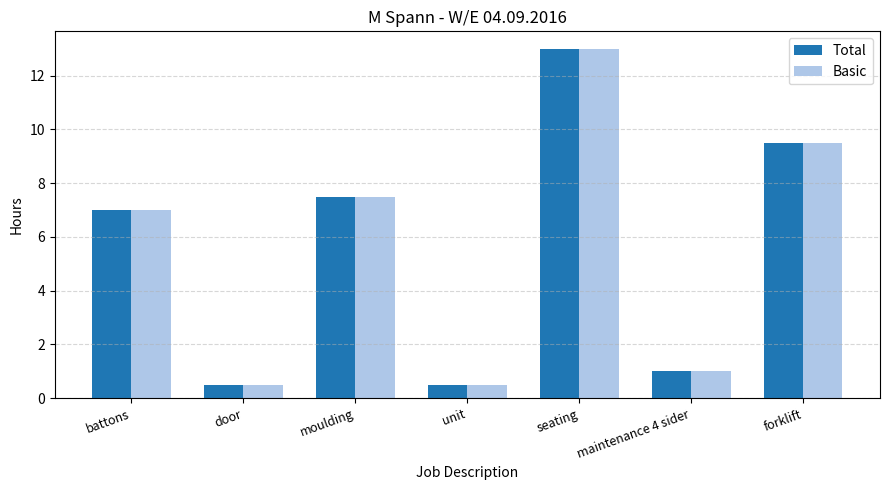

At which category is the sum across all series the highest?

seating